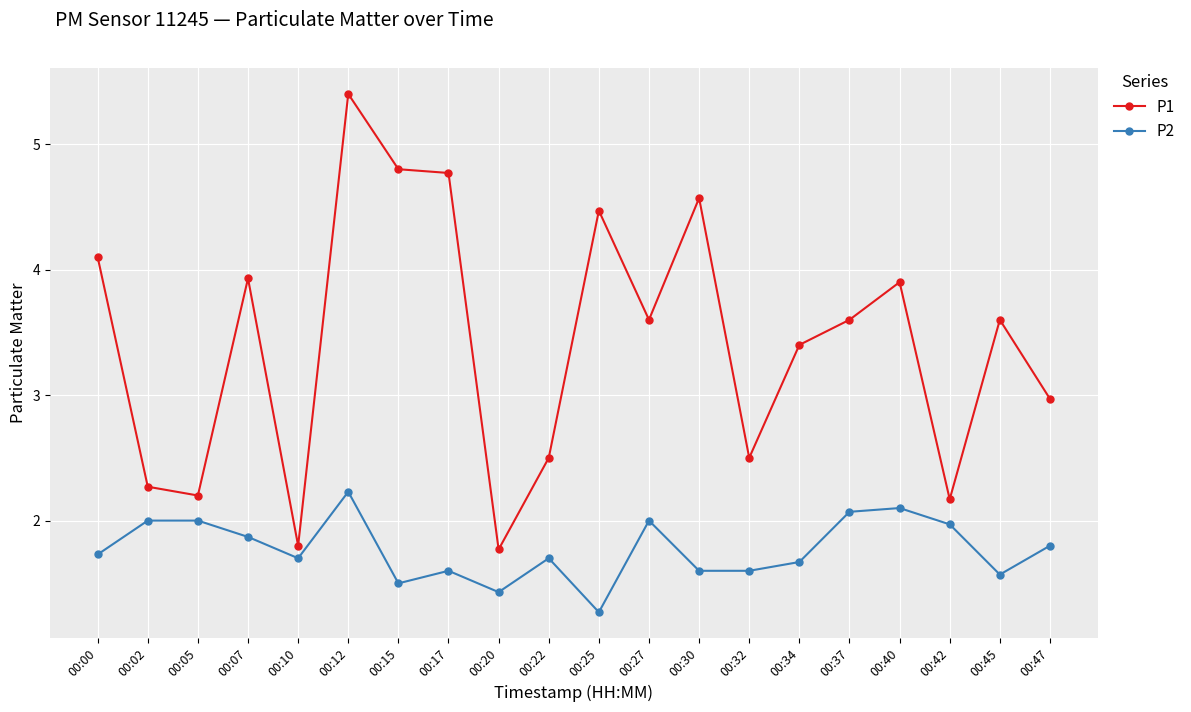

At which label does P2 reach its minimum?

00:25